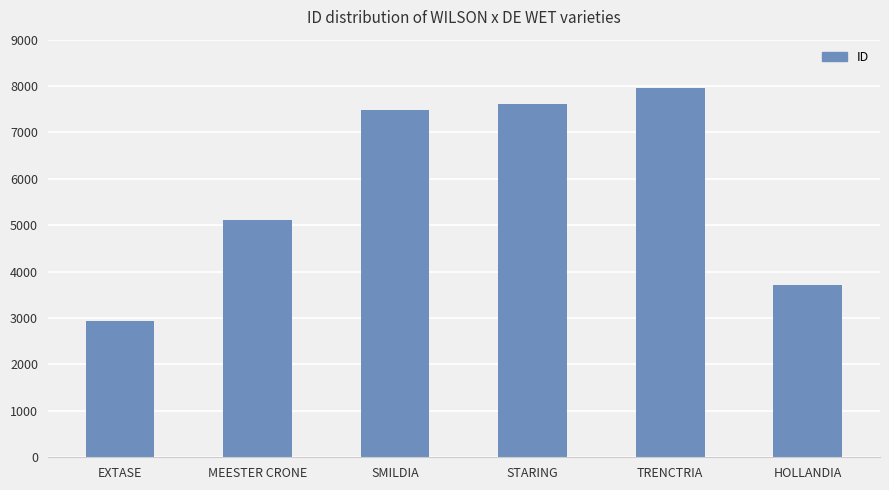

List the labels in order of value, smallest first.

EXTASE, HOLLANDIA, MEESTER CRONE, SMILDIA, STARING, TRENCTRIA